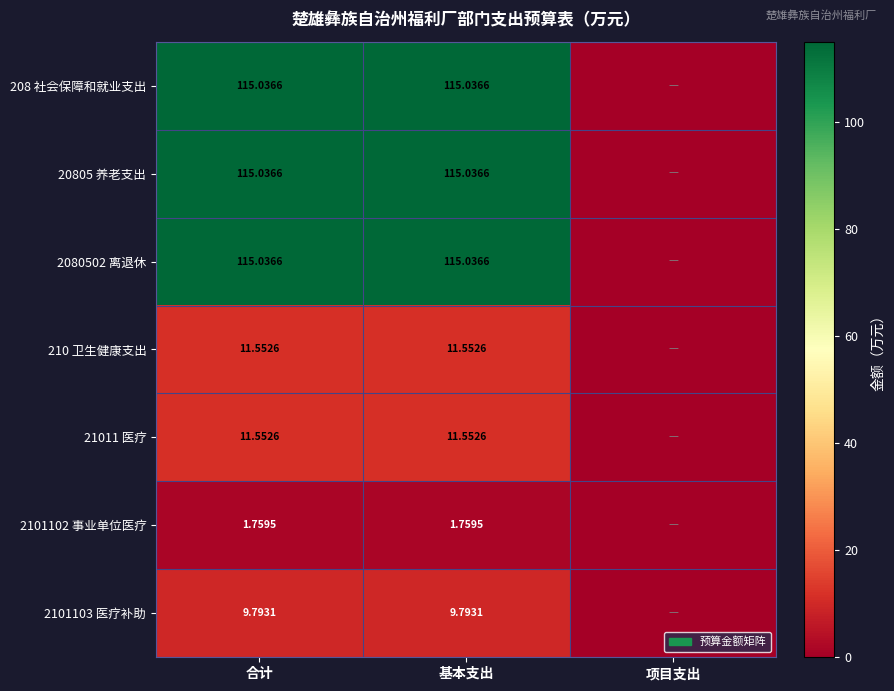

What is the sum of all 210 卫生健康支出 values?

23.1